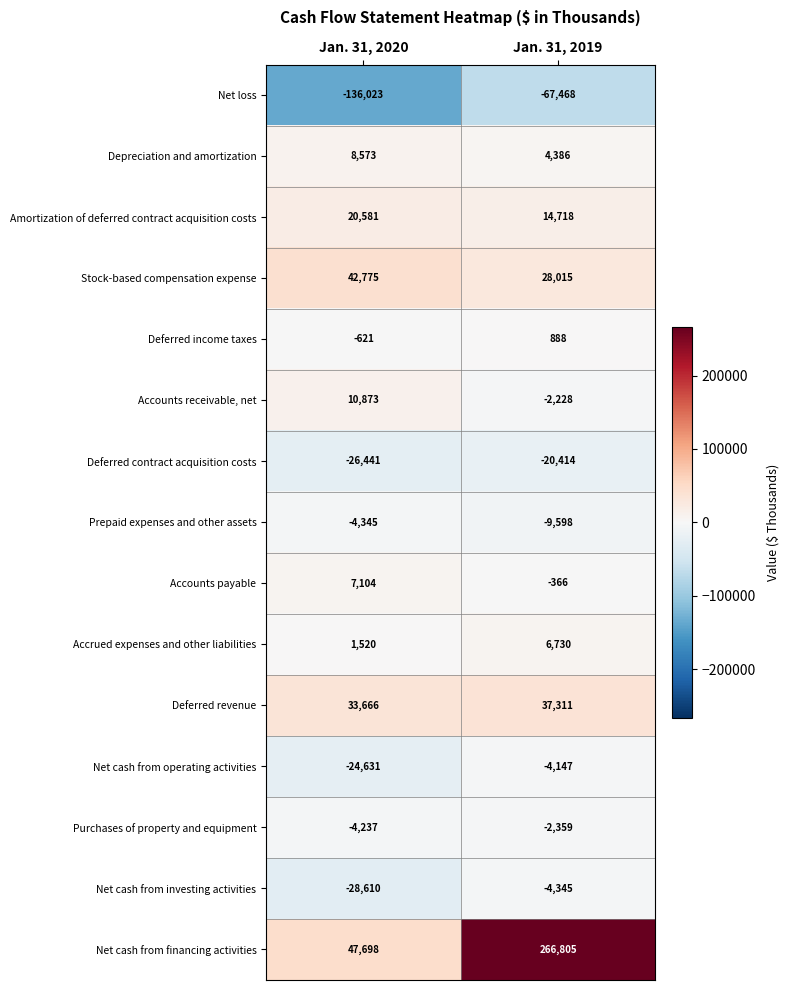

Is the value of Prepaid expenses and other assets at Jan. 31, 2019 greater than the value of Depreciation and amortization at Jan. 31, 2019?

No